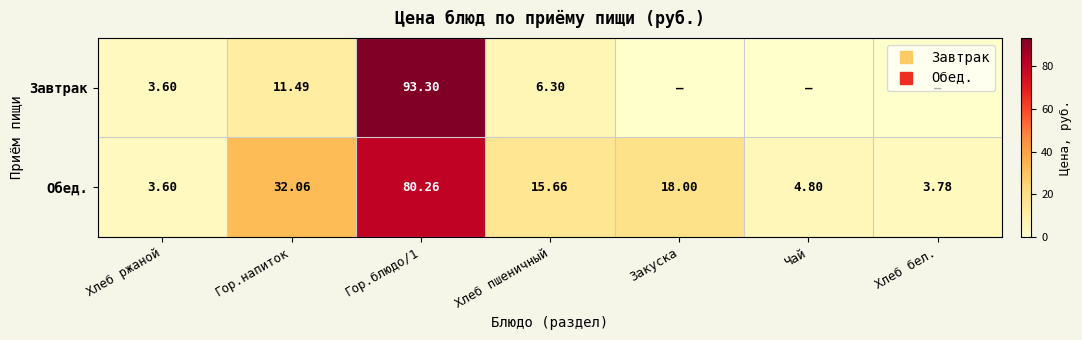

Where is Обед. nearest to the value 41?

Гор.напиток